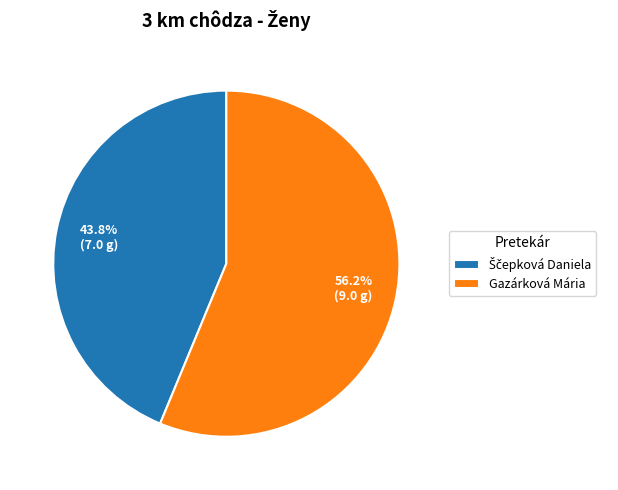

Which category has the biggest portion of the pie?

Gazárková Mária